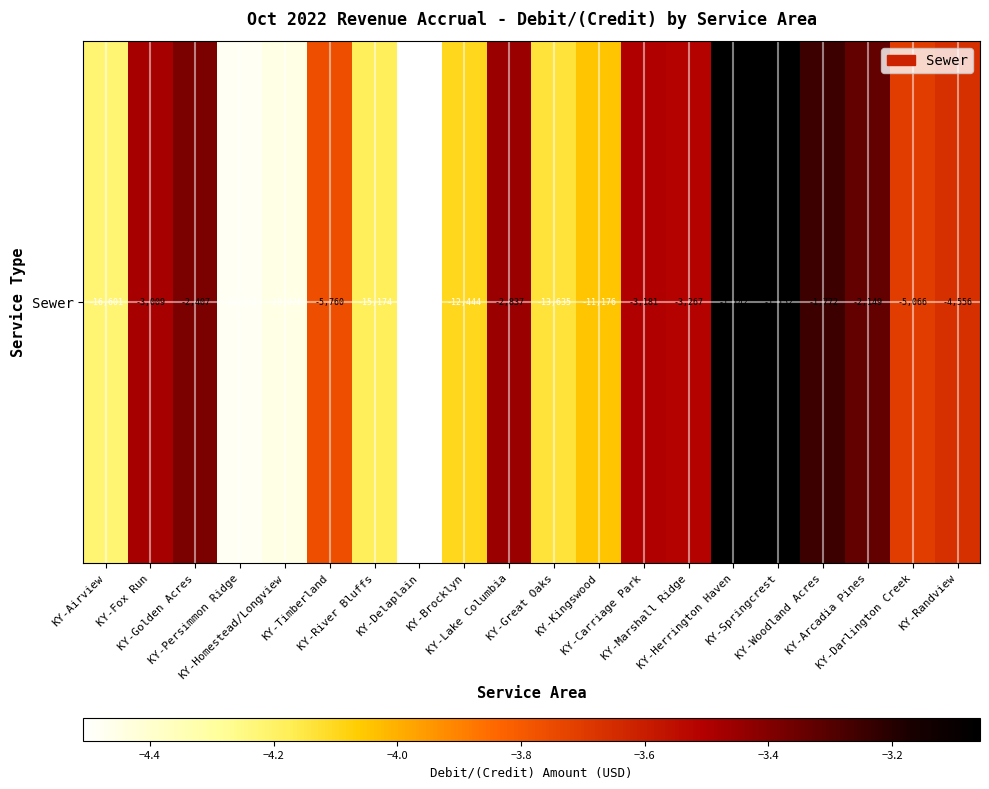

Reading right to left, transcribe all the data shown in this chart.

-3.7	-3.7	-3.3	-3.2	-3.1	-3.1	-3.5	-3.5	-4.0	-4.1	-3.5	-4.1	-4.5	-4.2	-3.8	-4.4	-4.5	-3.4	-3.5	-4.2